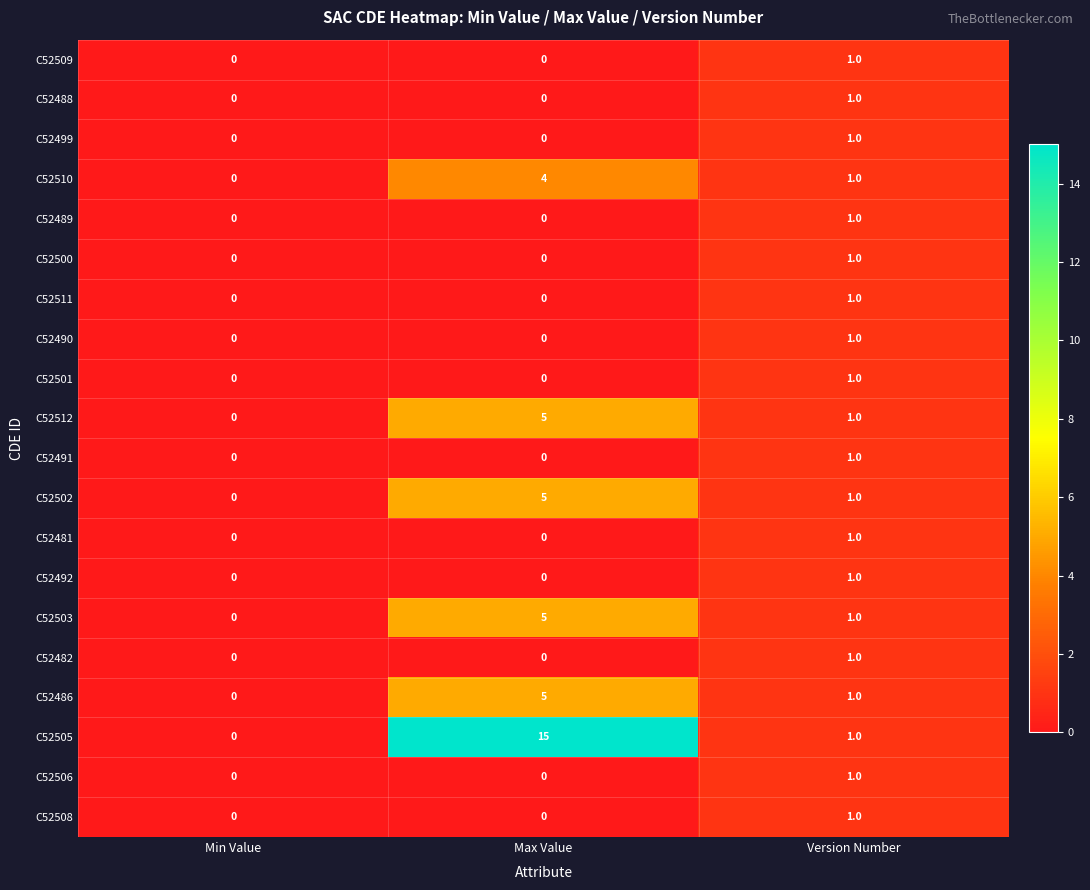

At which category is the sum across all series the highest?

Max Value